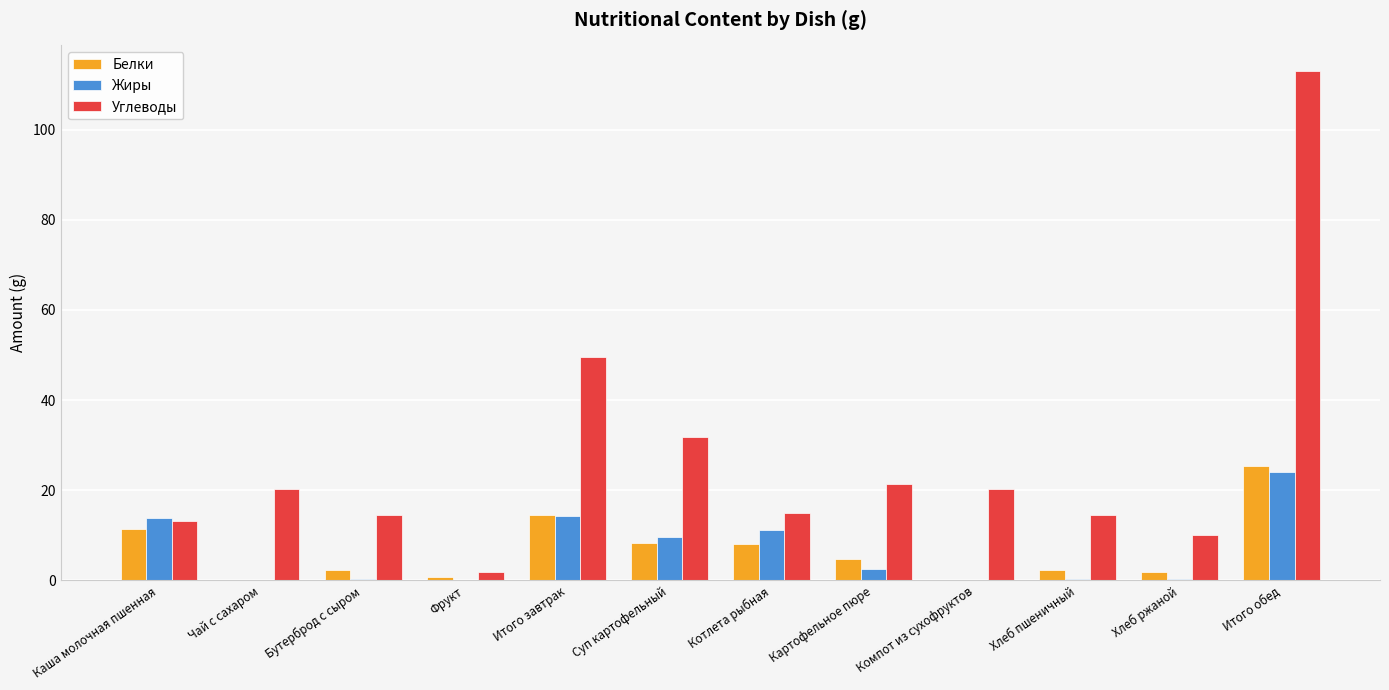

What is the sum of all Белки values?

80.0